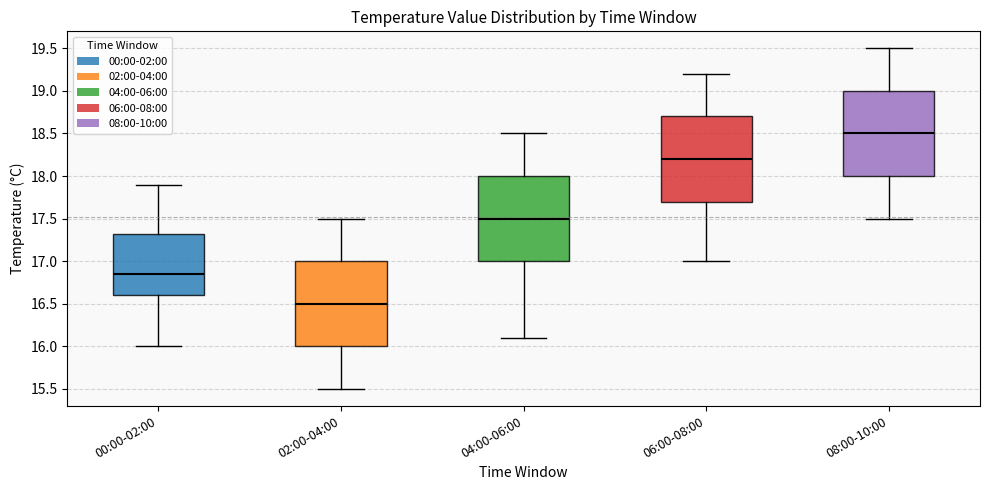

Which box has the highest median line?

08:00-10:00